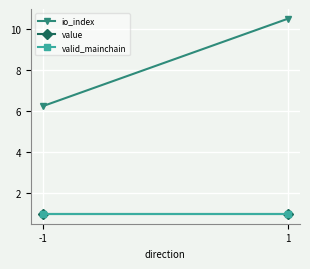

Reading right to left, what are all the values shown in this chart?

io_index: 1=10.5	-1=6.2
value: 1=1.0	-1=1.0
valid_mainchain: 1=1.0	-1=1.0